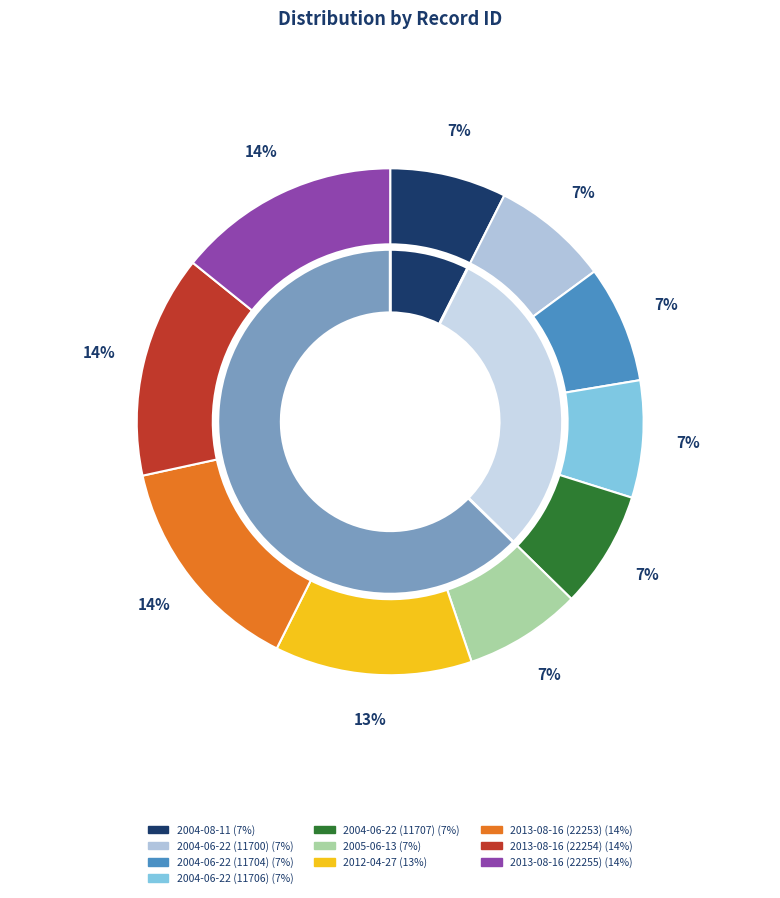

Is 2004-06-22 (11707) the majority of the pie?

No